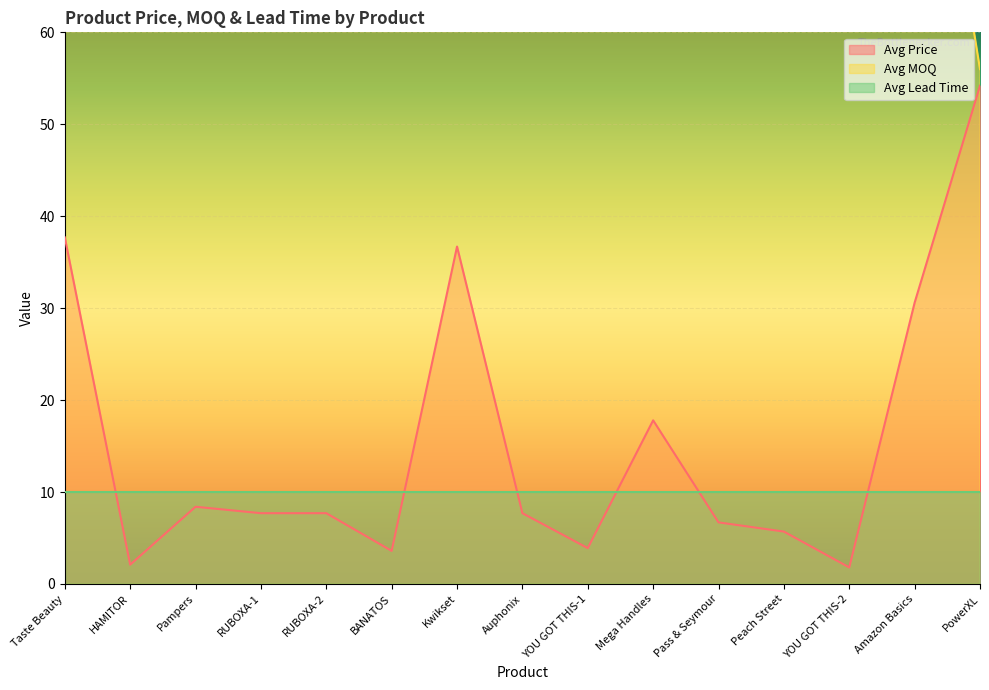

At how many categories does at least one series exceed 1562?

3